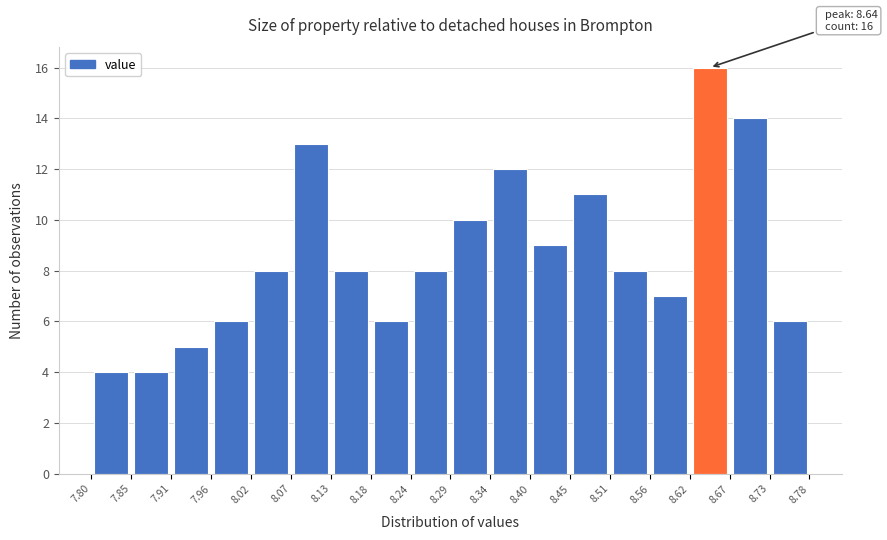

Which range on the x-axis has the tallest bar?

8.62 to 8.67